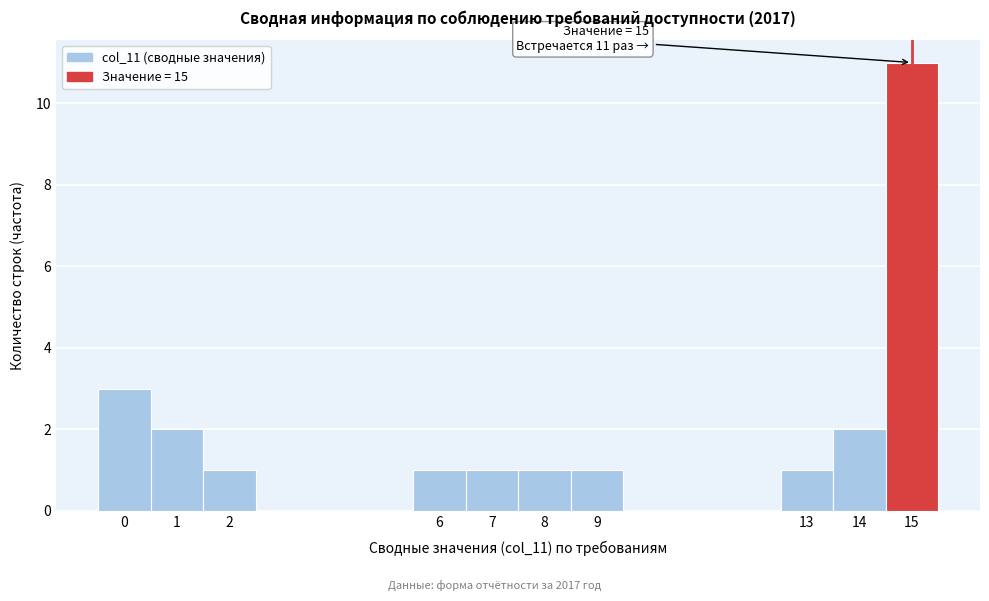

Over which range of the x-axis is the bar tallest?

14.5 to 15.5